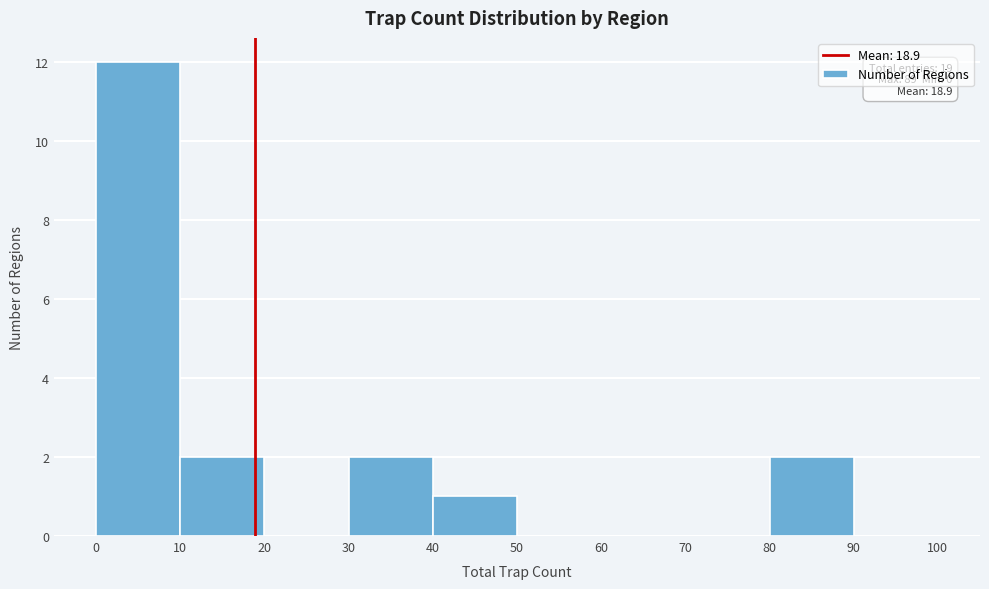

Which range on the x-axis has the tallest bar?

0 to 10